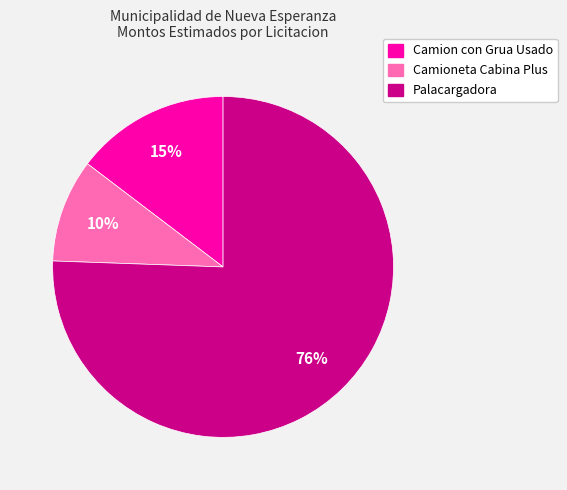

To the nearest percent, what is the combined percentage of Palacargadora and Camioneta Cabina Plus?

85%